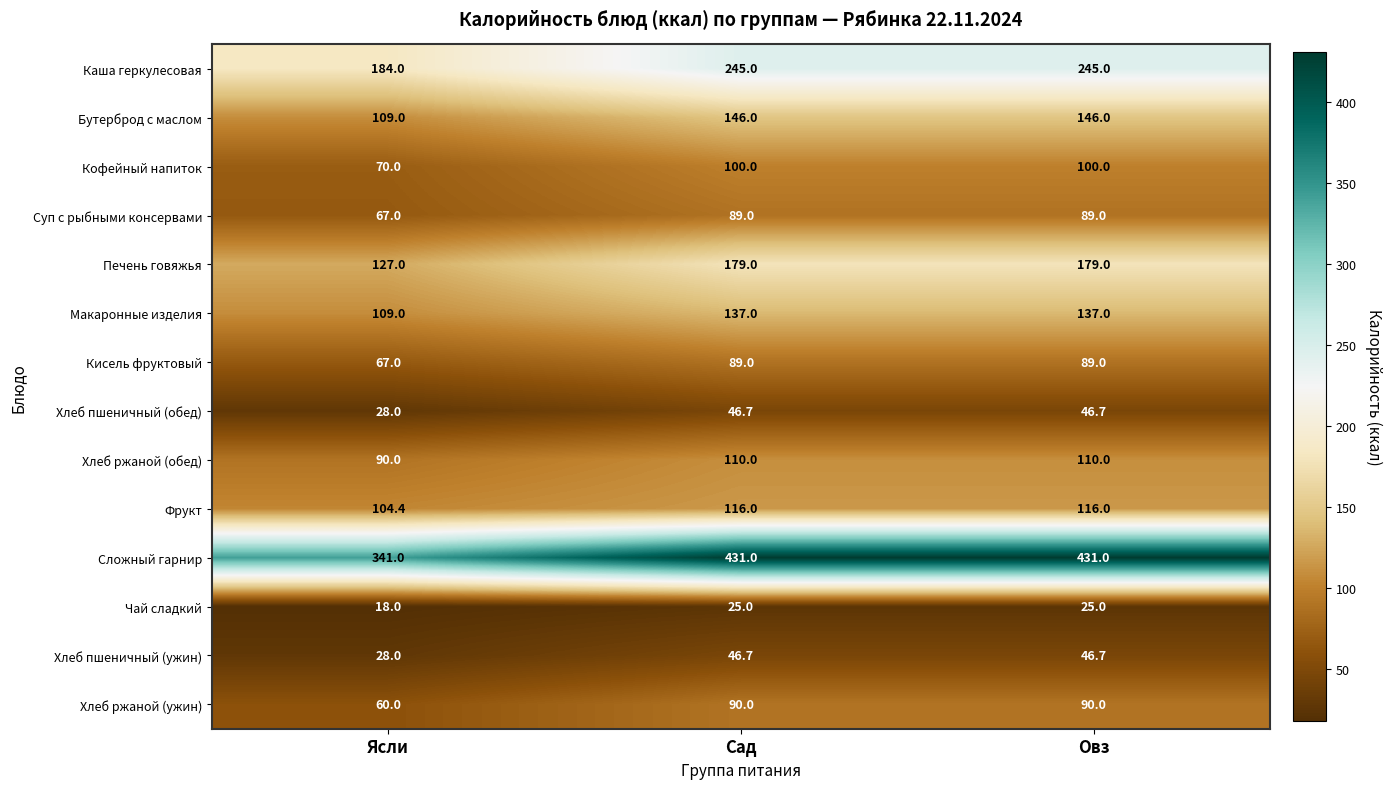

True or false: Чай сладкий has a value of 39.0 at Сад.

False